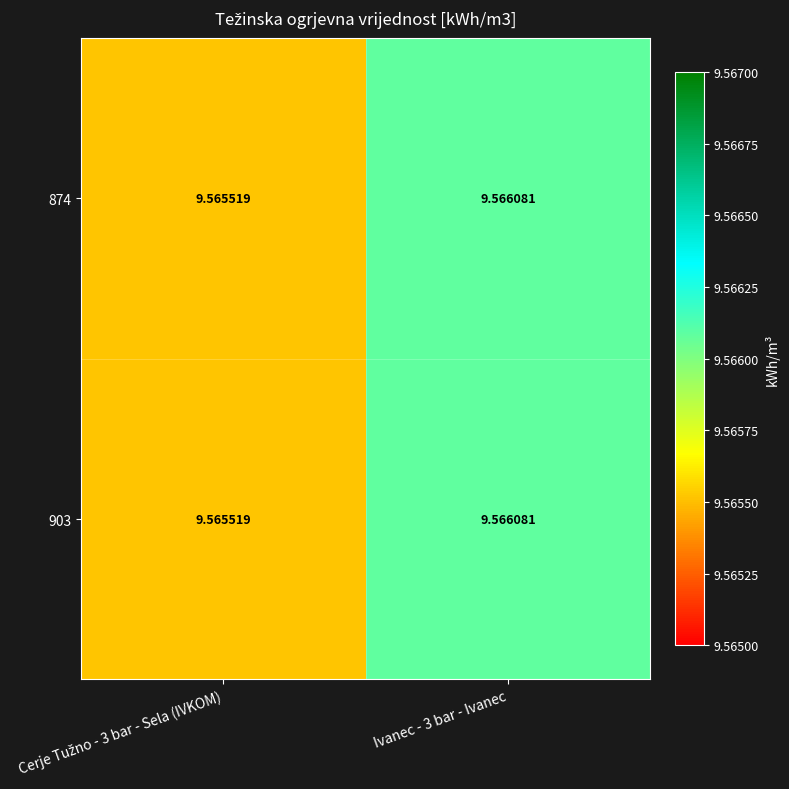

Which category has the highest value across all series?

Ivanec - 3 bar - Ivanec